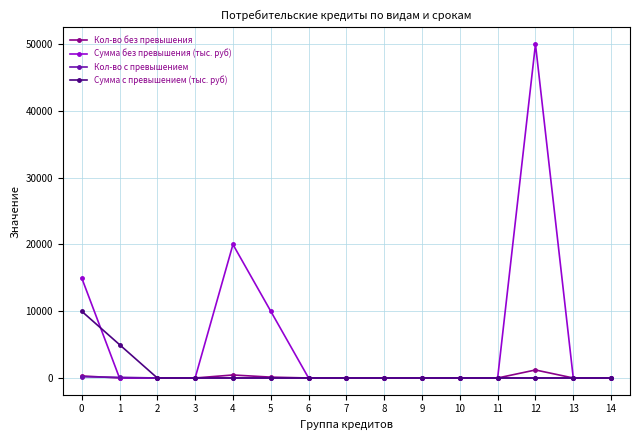

What is the sum of the Сумма без превышения (тыс. руб) values at 4 and 10?

20000